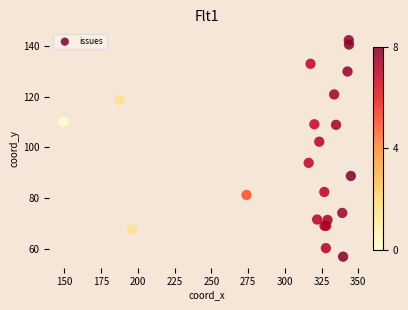

What Y value in the scatter plot is closest to 99?

102.2